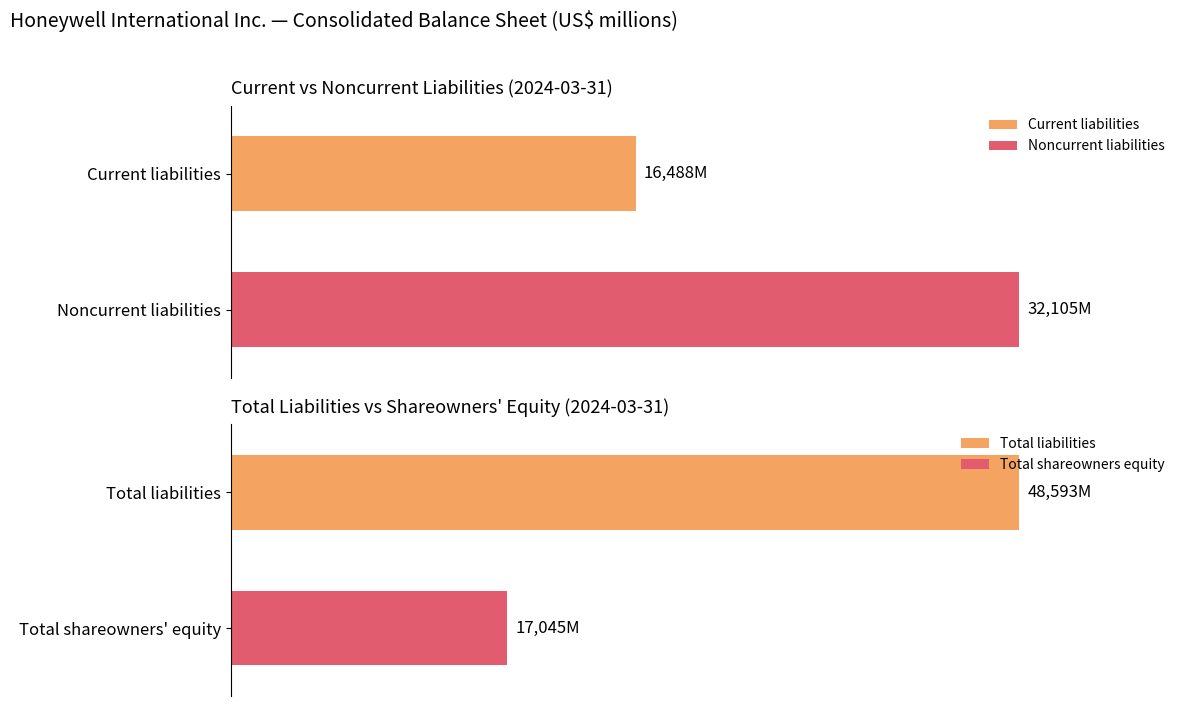

What is the highest value of the Total liabilities series?

48593